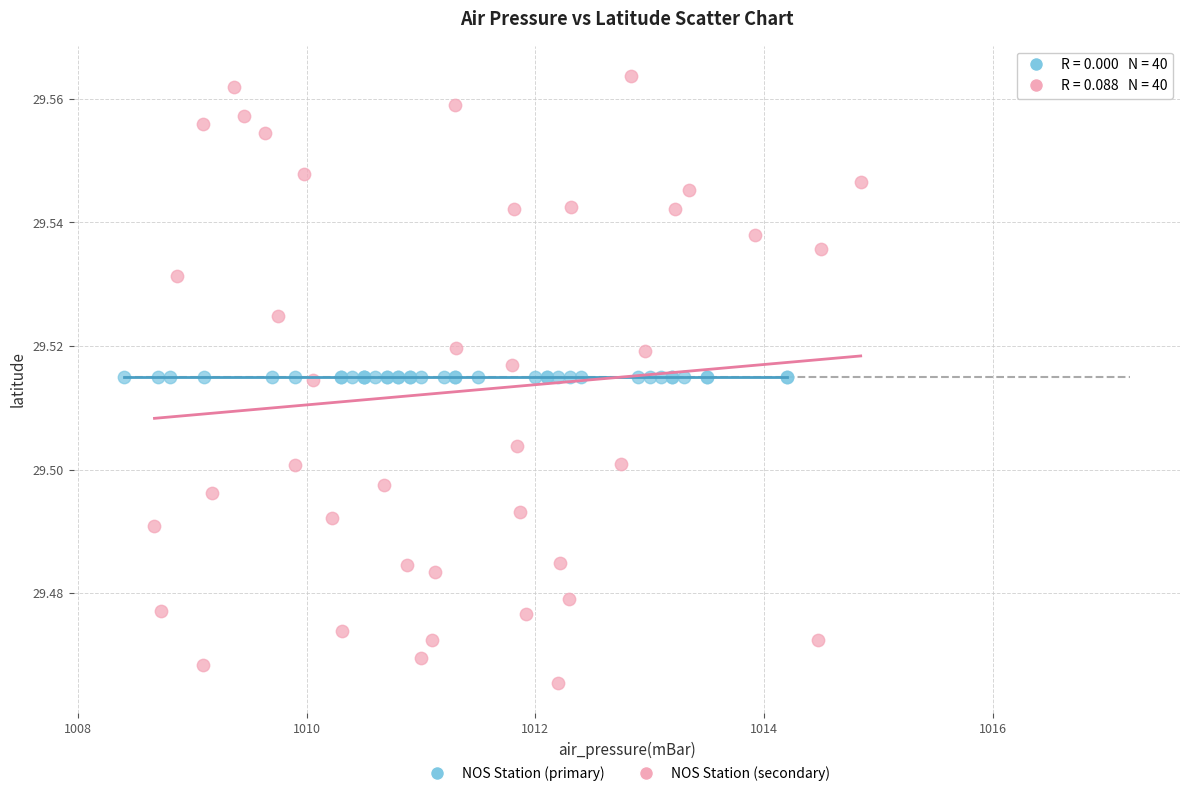

Which series reaches the maximum Y coordinate?

NOS Station (secondary)